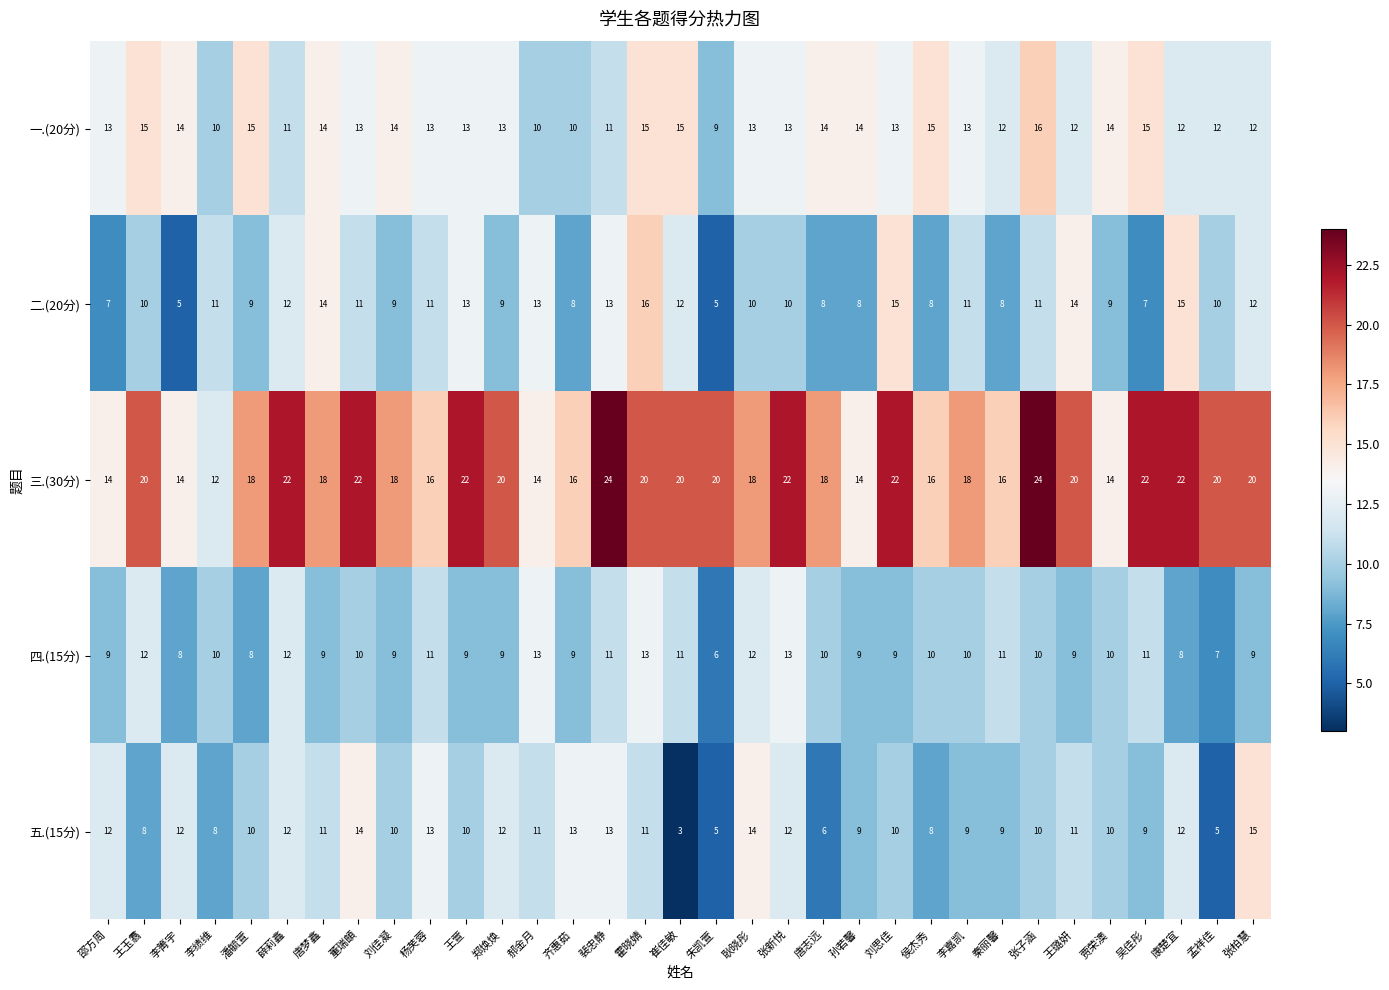

What is the average value of the 三.(30分) series?

19